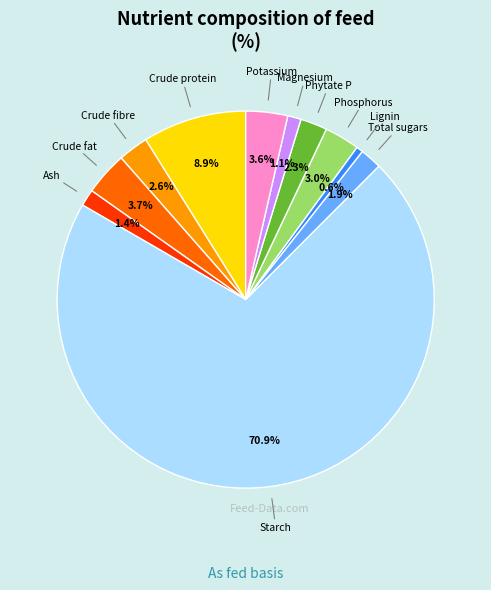

Approximately how many times larger is the value at Potassium compared to Total sugars?

1.9